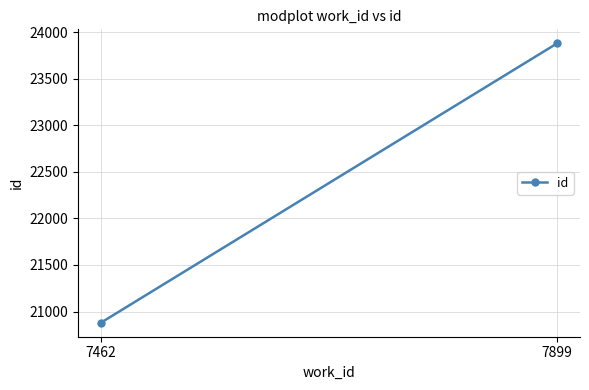

What is the sum of all values?

44759.5